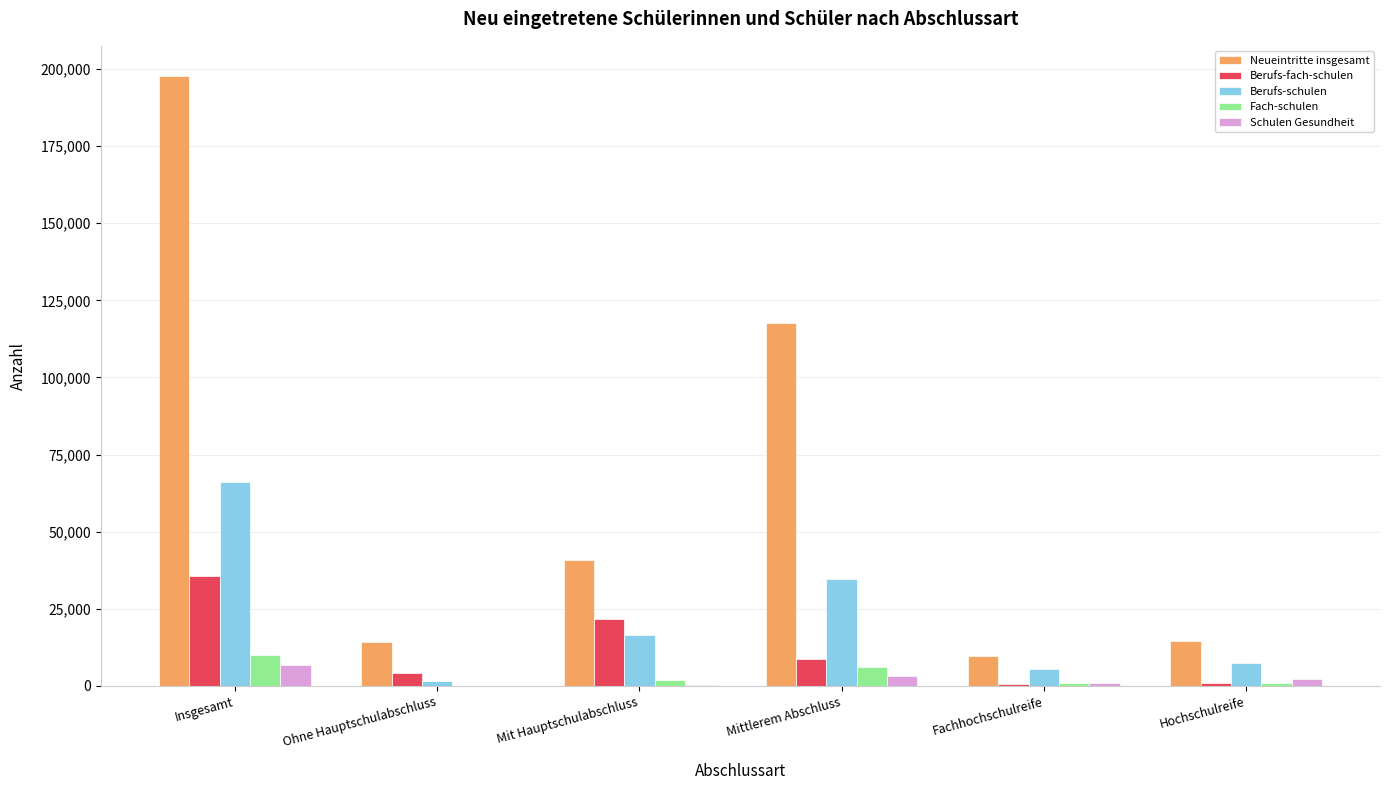

Does the chart contain stacked bars?

No